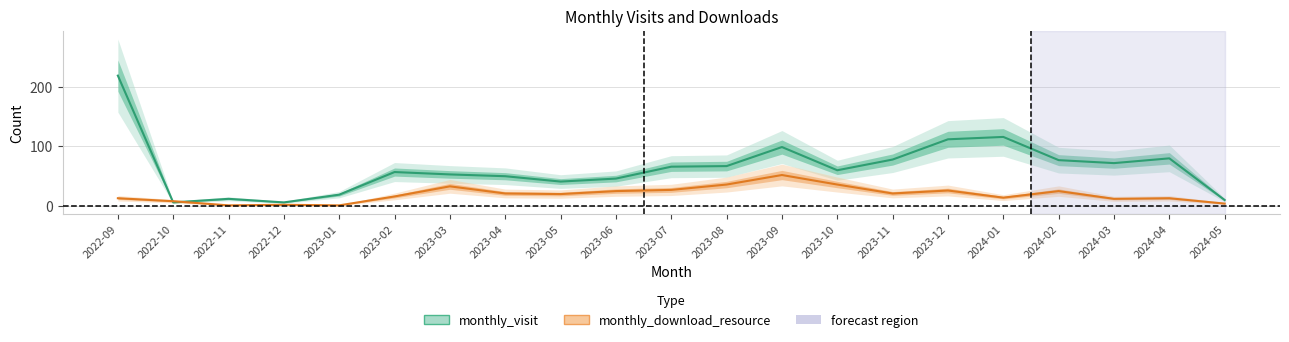

What are all the series names shown in the legend?

monthly_visit, monthly_download_resource